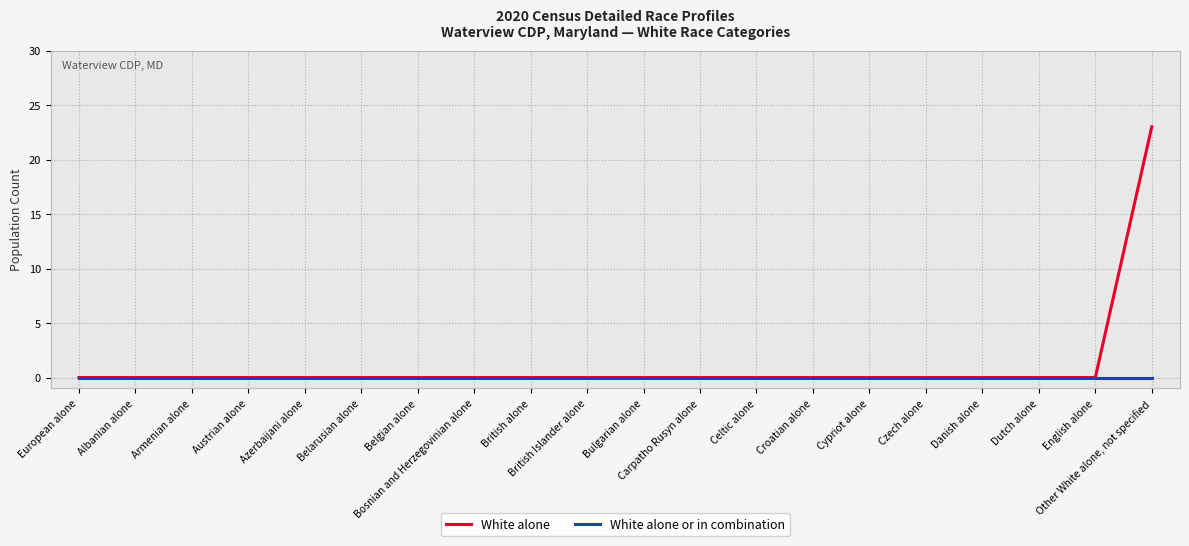

The White alone series shows 12 at English alone. True or false?

False